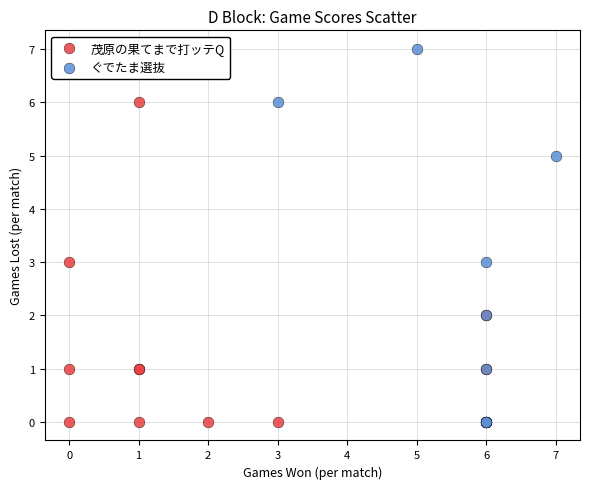

Which series has the largest Y range (max minus min)?

ぐでたま選抜